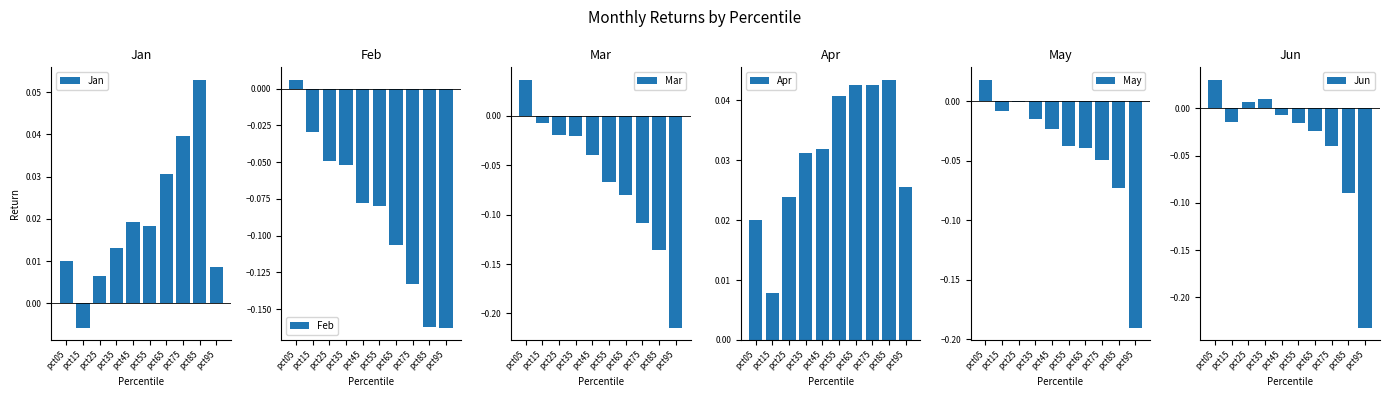

What is the difference between the maximum and second lowest values in the May series?

0.1